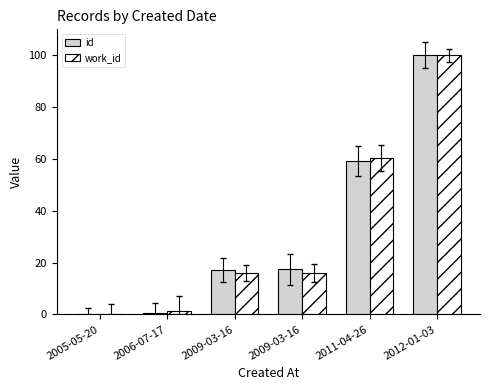

What is the value of the id bar at the 6th from the left?

100.0